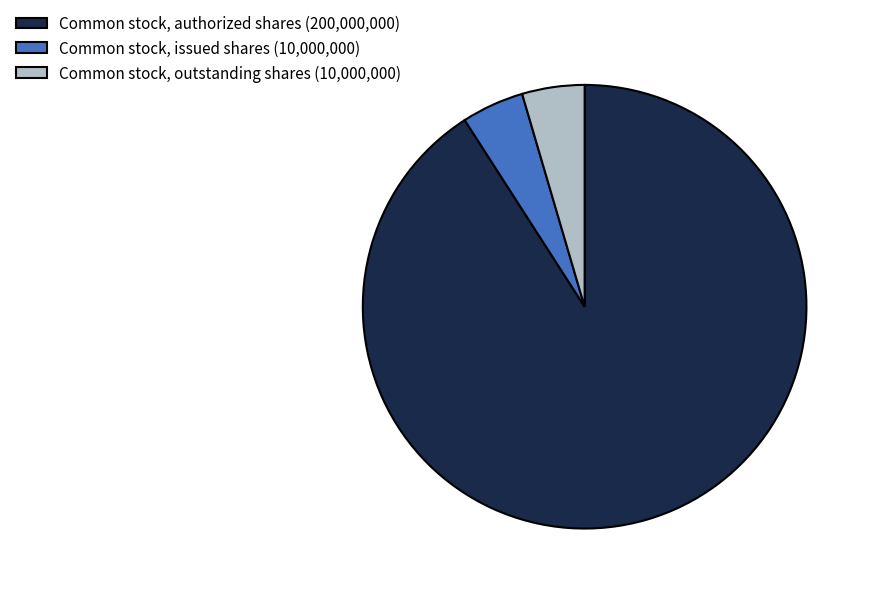

Do Common stock, outstanding shares and Common stock, authorized shares together represent more than half of the pie?

Yes